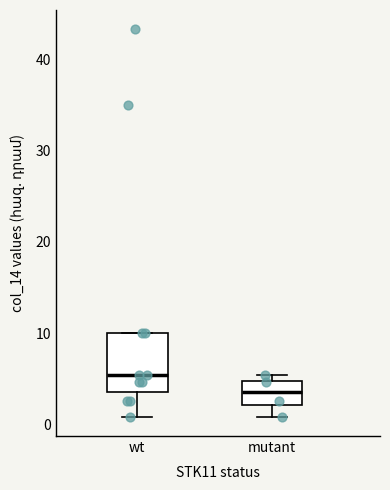

Which box's median line is the lowest?

mutant